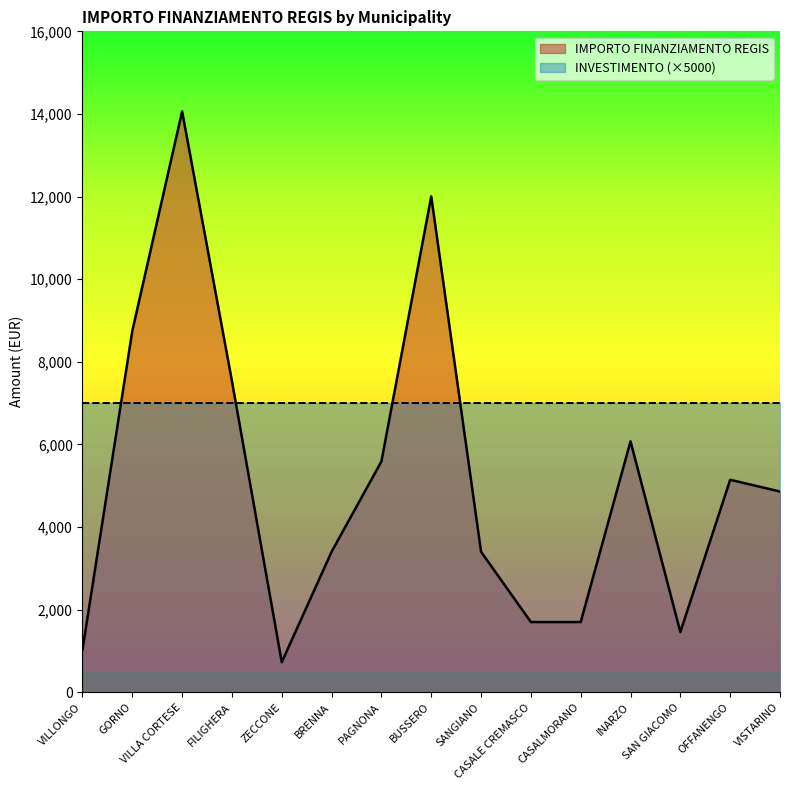

What is the value of the 6th point from the left?

3402